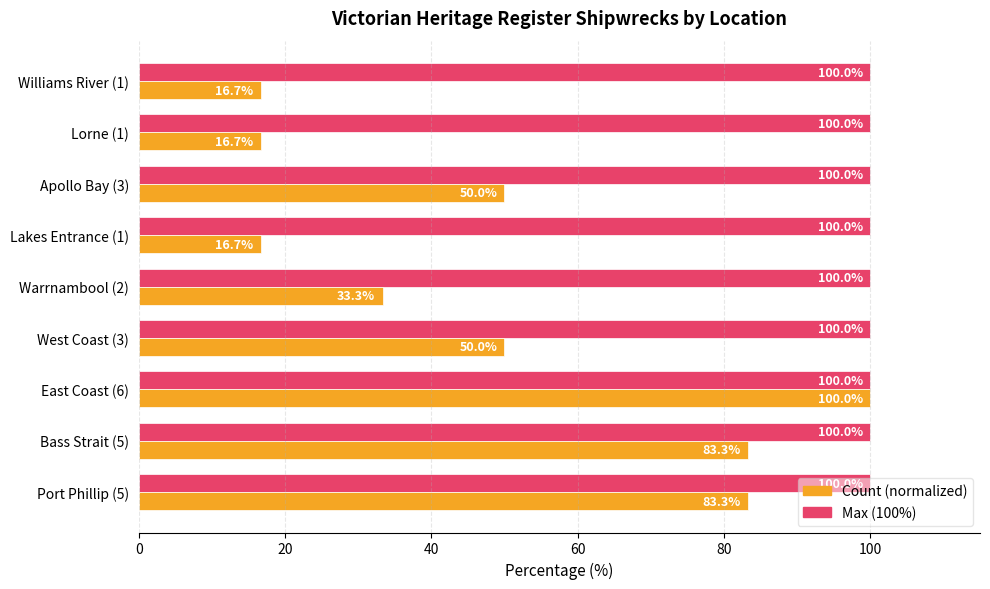

At how many categories does at least one series exceed 55?

9